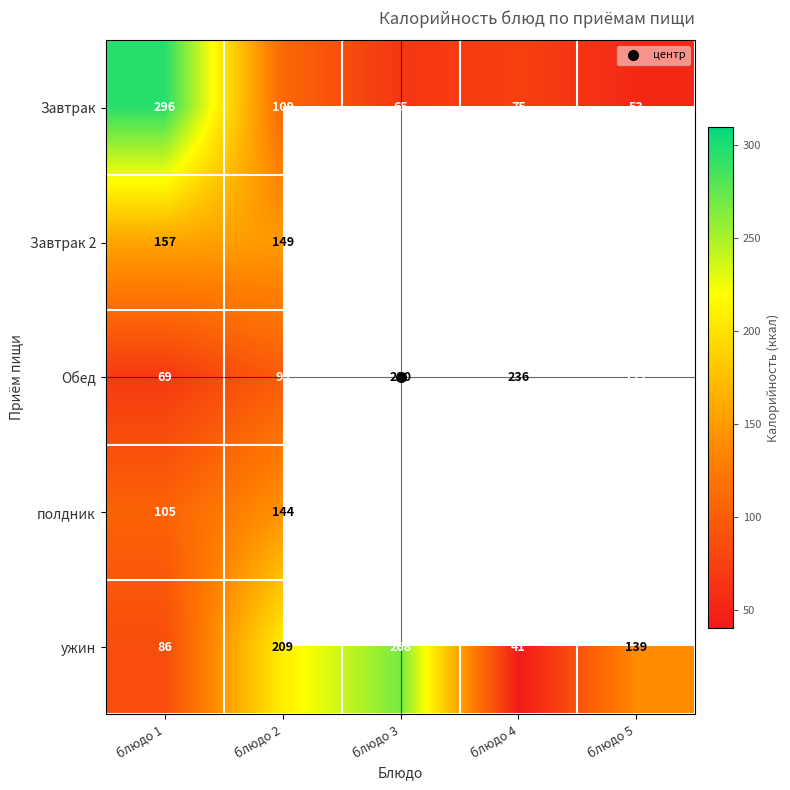

What is the minimum value shown in the chart?

41.0